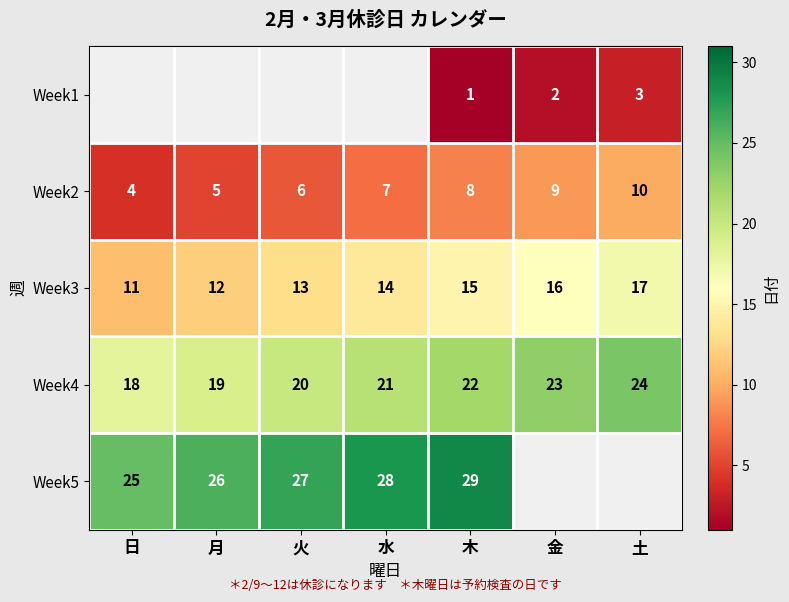

Which label corresponds to the smallest value in the chart?

木